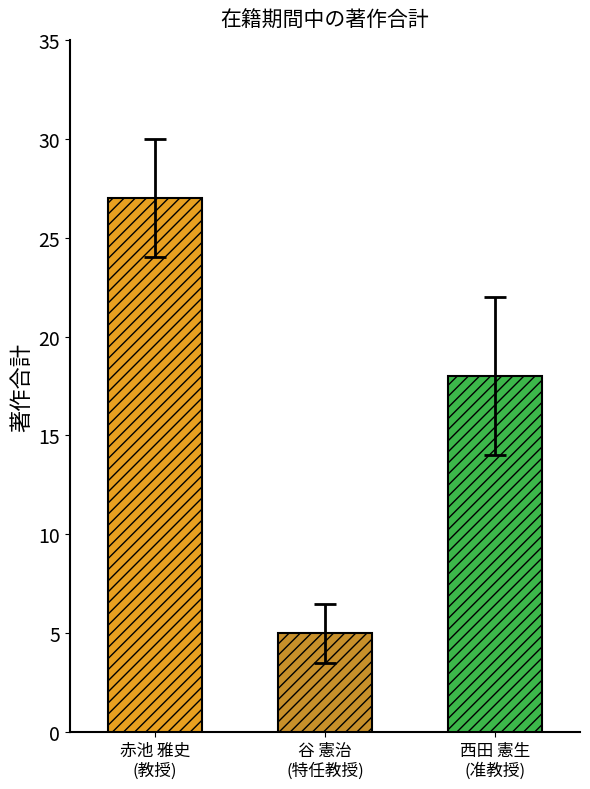

At which label does 教授 first exceed 18?

赤池 雅史
(教授)